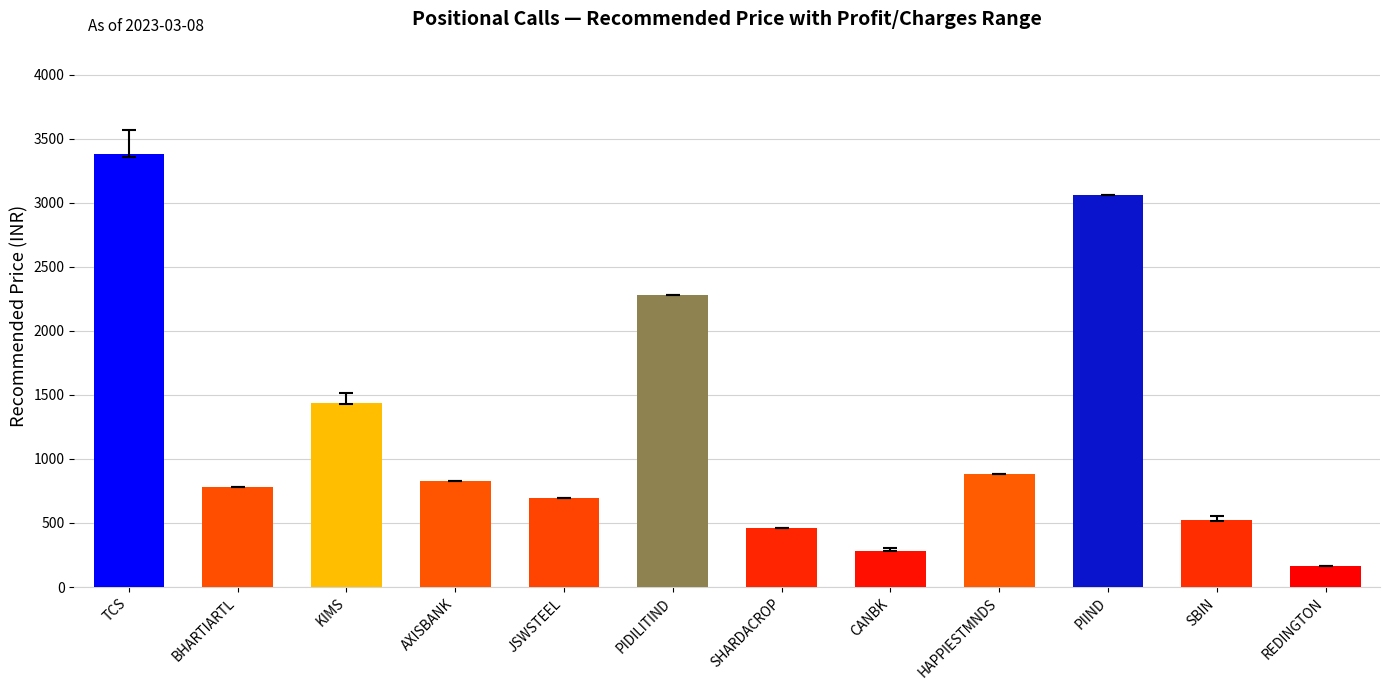

How many data points are less than 825?

6